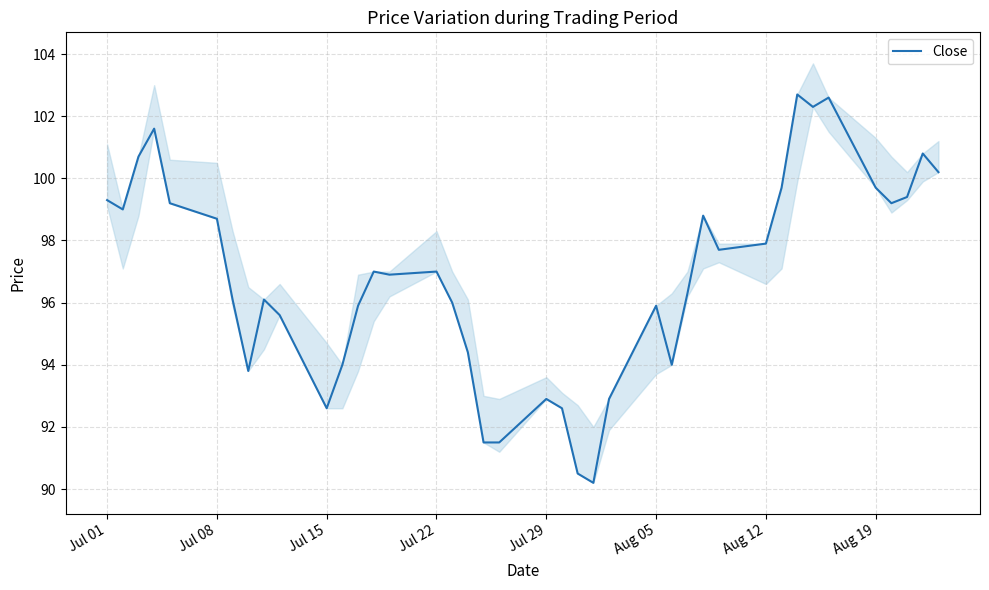

How many data points does each series have?

40